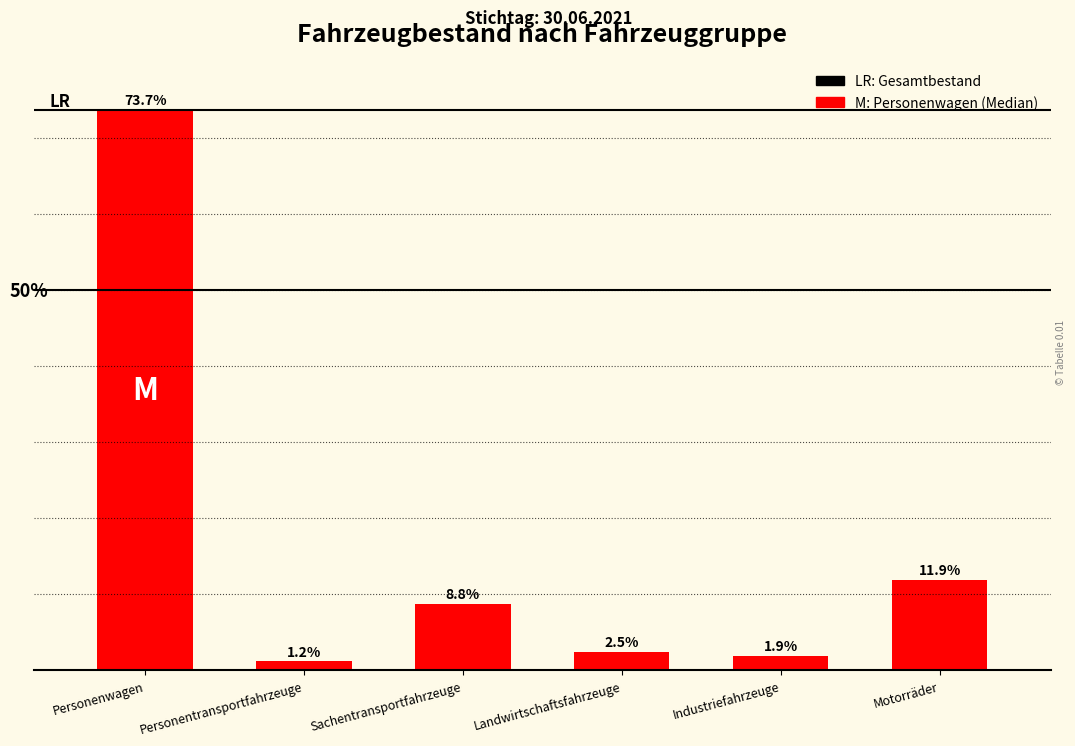

Which has a higher value, Industriefahrzeuge or Personentransportfahrzeuge?

Industriefahrzeuge